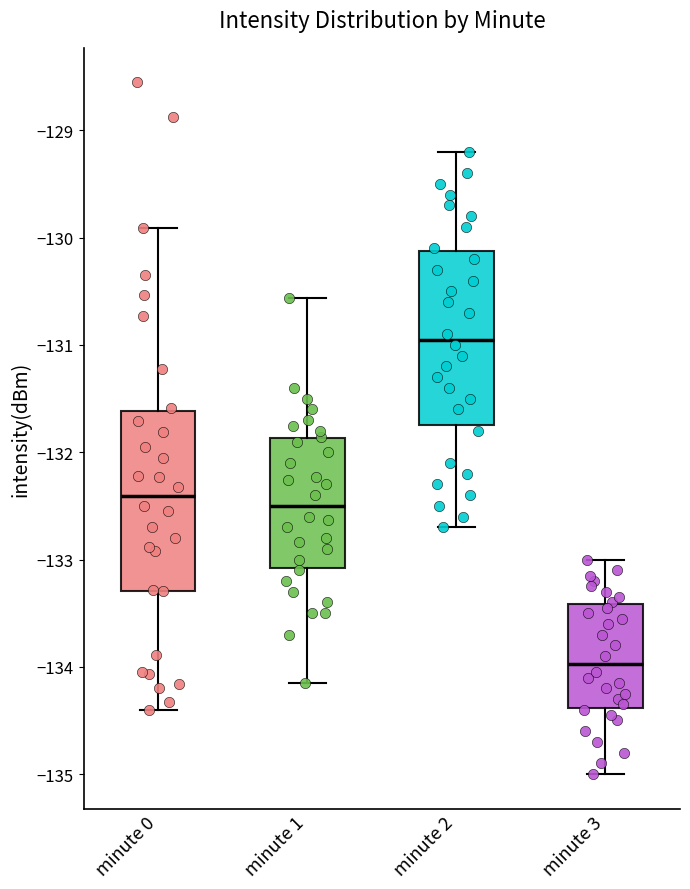

Reading left to right, transcribe this box plot: for each box, give where its median line is, the range the box spans, and where its two whiskers end, as read against the y-axis. The values are not printed on the chart, so give them approximately, as read against the axis.

minute 0: median -132.4, box -133.3 to -131.6, whiskers -134.4 to -129.9
minute 1: median -132.5, box -133.1 to -131.9, whiskers -134.2 to -130.6
minute 2: median -130.9, box -131.7 to -130.1, whiskers -132.7 to -129.2
minute 3: median -134.0, box -134.4 to -133.4, whiskers -135.0 to -133.0